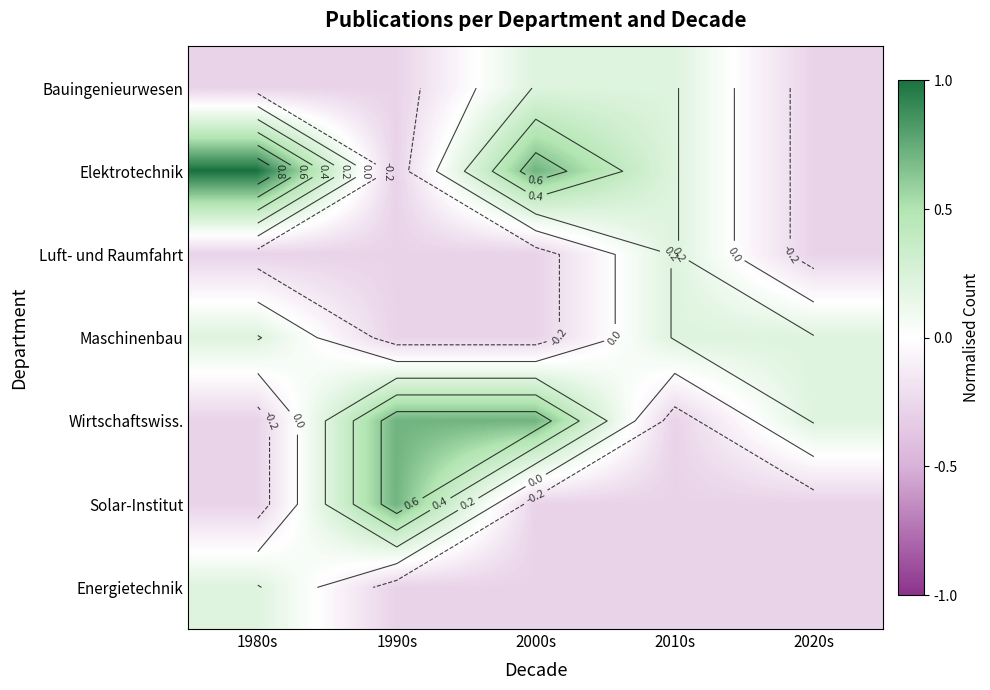

Is the value of Wirtschaftswiss. at 2010s greater than the value of Solar-Institut at 2000s?

No